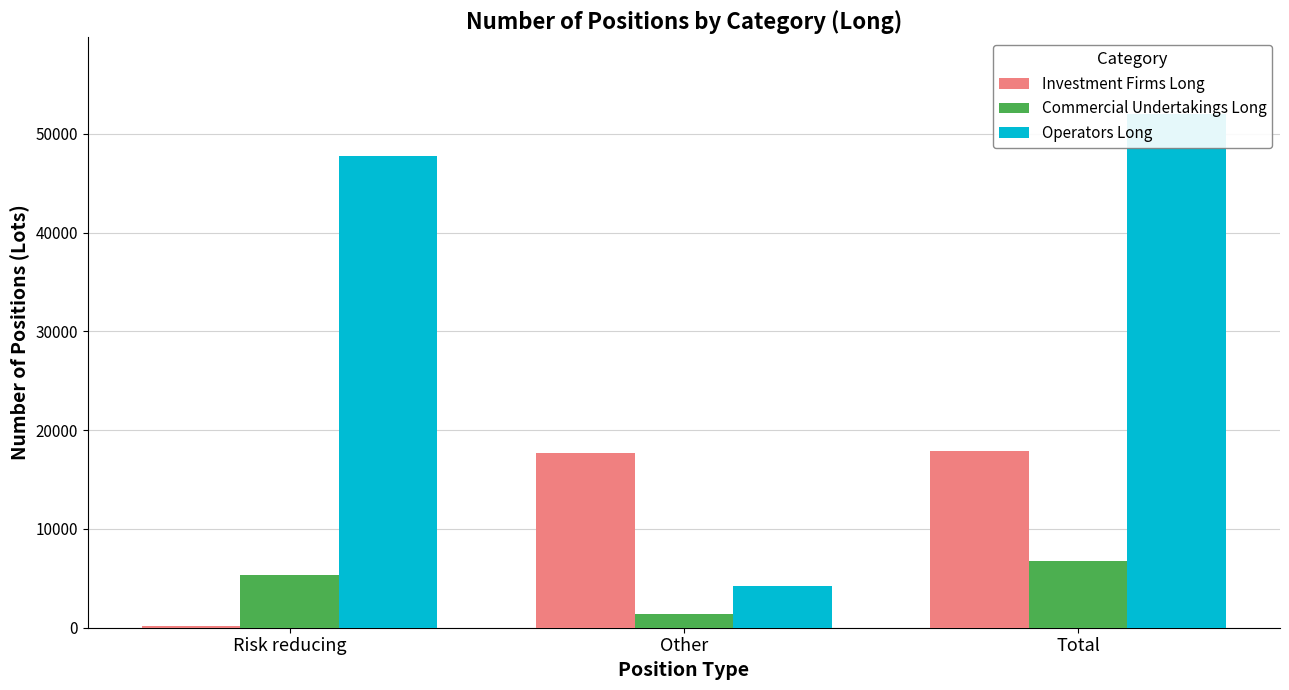

What is the sum of the Investment Firms Long values at Total and Other?

35575